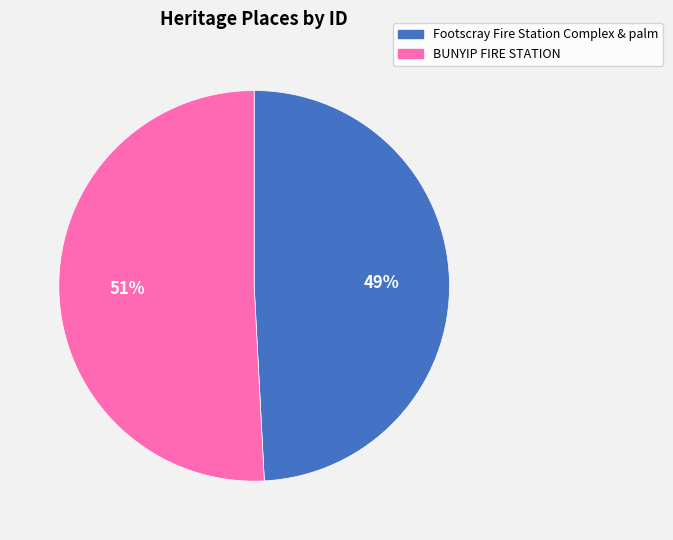

Combined, do BUNYIP FIRE STATION and Footscray Fire Station Complex & palm account for over 50%?

Yes